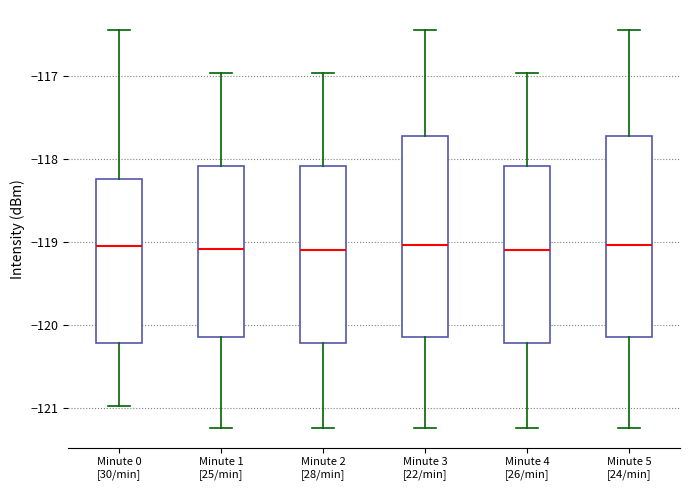

Reading left to right, transcribe this box plot: for each box, give where its median line is, the range the box spans, and where its two whiskers end, as read against the y-axis. The values are not printed on the chart, so give them approximately, as read against the axis.

Minute 0 [30/min]: median -119.0, box -120.2 to -118.2, whiskers -121.0 to -116.4
Minute 1 [25/min]: median -119.1, box -120.1 to -118.1, whiskers -121.2 to -117.0
Minute 2 [28/min]: median -119.1, box -120.2 to -118.1, whiskers -121.2 to -117.0
Minute 3 [22/min]: median -119.0, box -120.1 to -117.7, whiskers -121.2 to -116.4
Minute 4 [26/min]: median -119.1, box -120.2 to -118.1, whiskers -121.2 to -117.0
Minute 5 [24/min]: median -119.0, box -120.1 to -117.7, whiskers -121.2 to -116.4